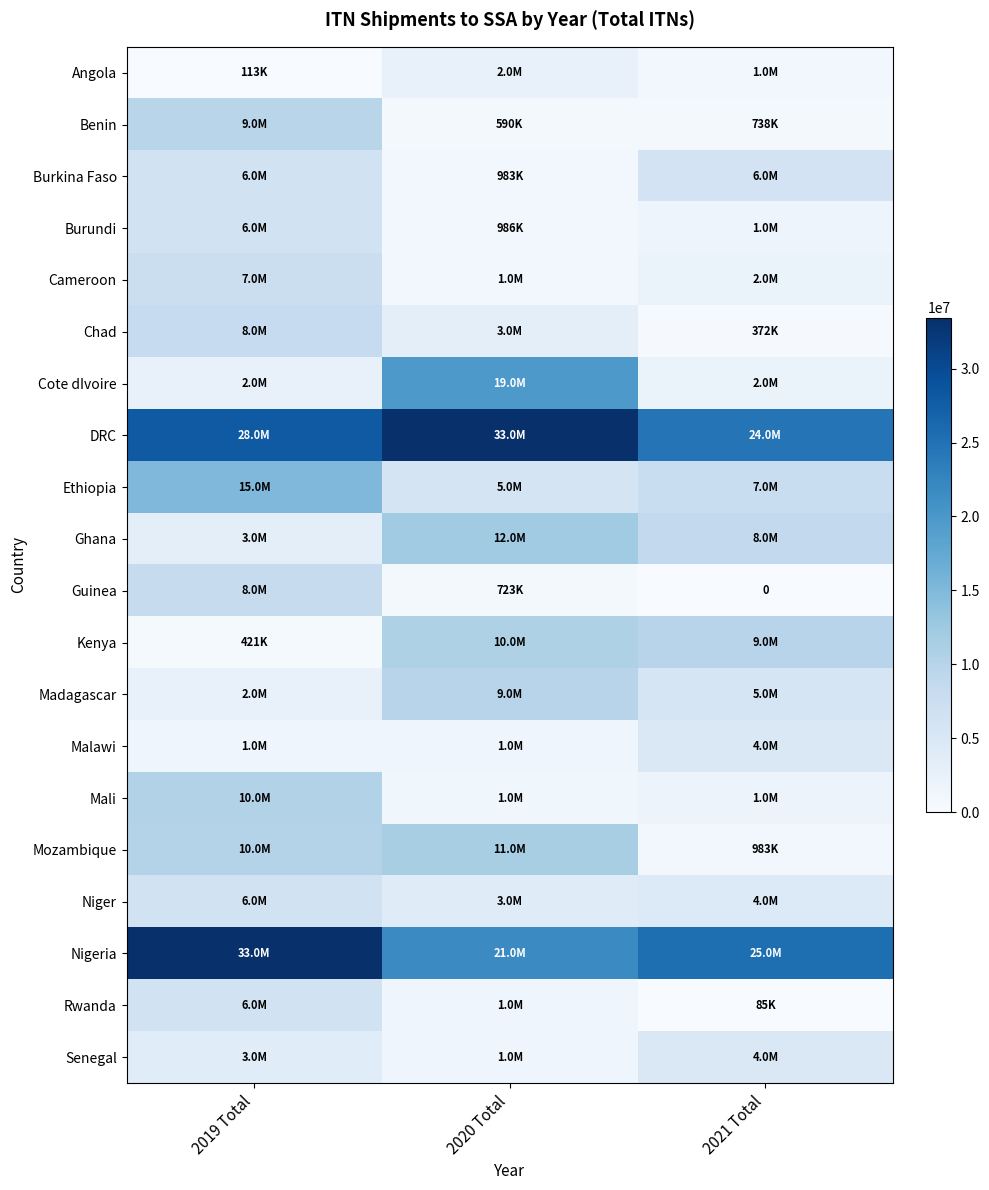

What is the approximate value of Rwanda at 2019 Total?

6483000